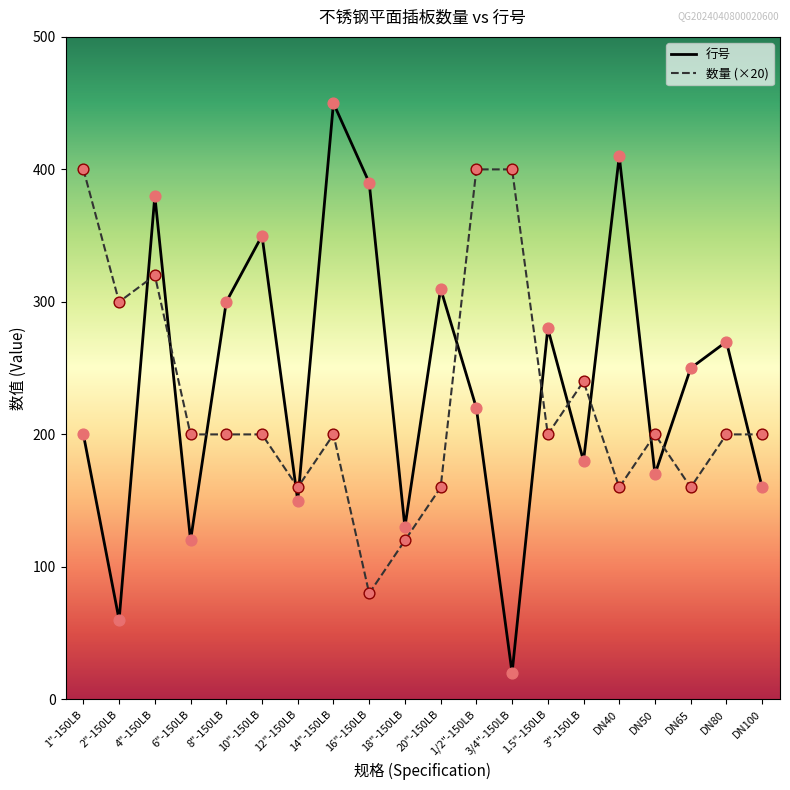

What is the total value across all series at 16"-150LB?

470